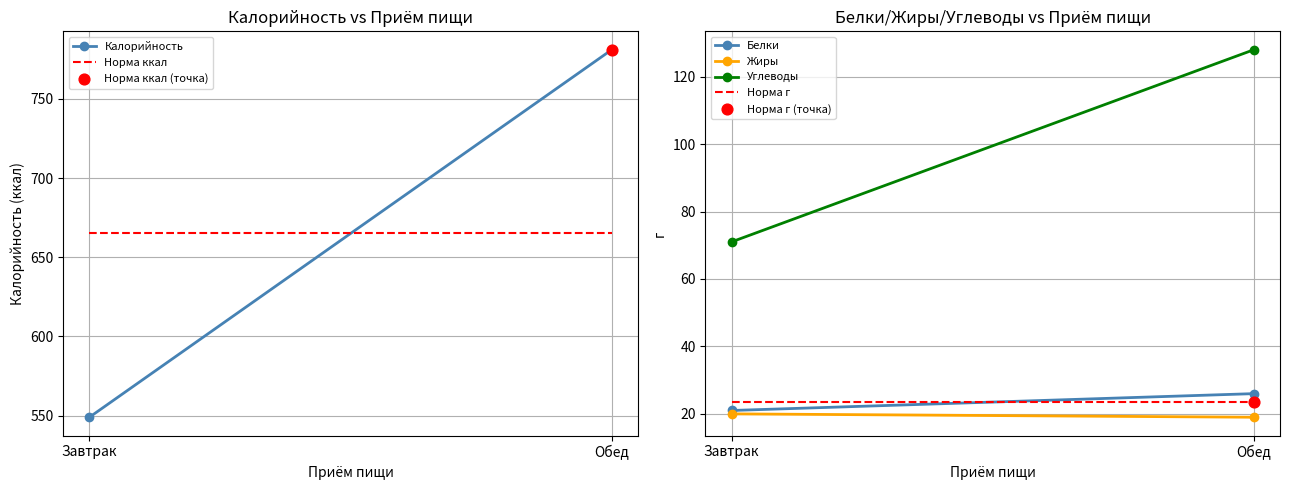

At which category is the sum across all series the highest?

Обед